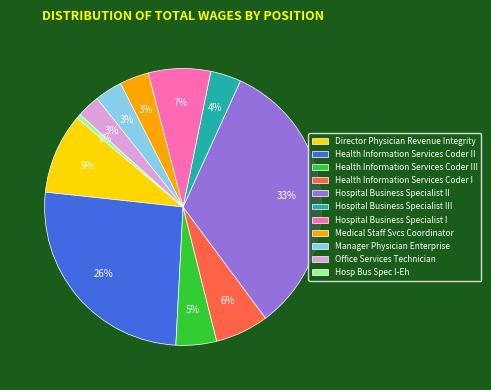

Do Hospital Business Specialist III and Health Information Services Coder II together represent more than half of the pie?

No